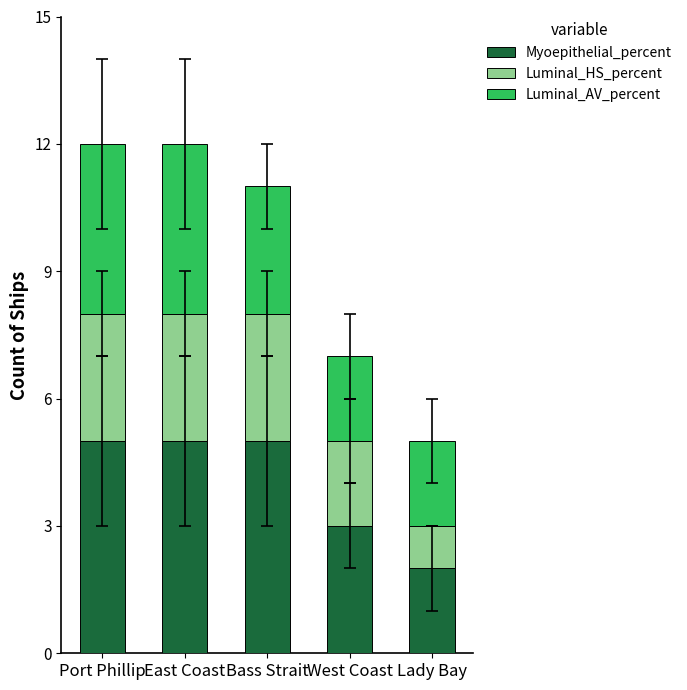

What is the sum of the Myoepithelial_percent values at West Coast and Port Phillip?

8